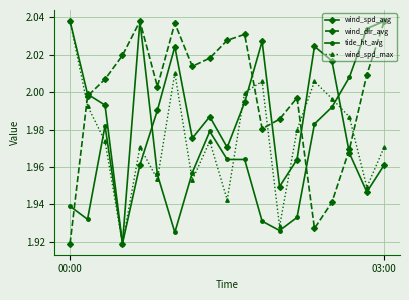

True or false: wind_dir_avg has more than 2 points higher than both neighbors.

True